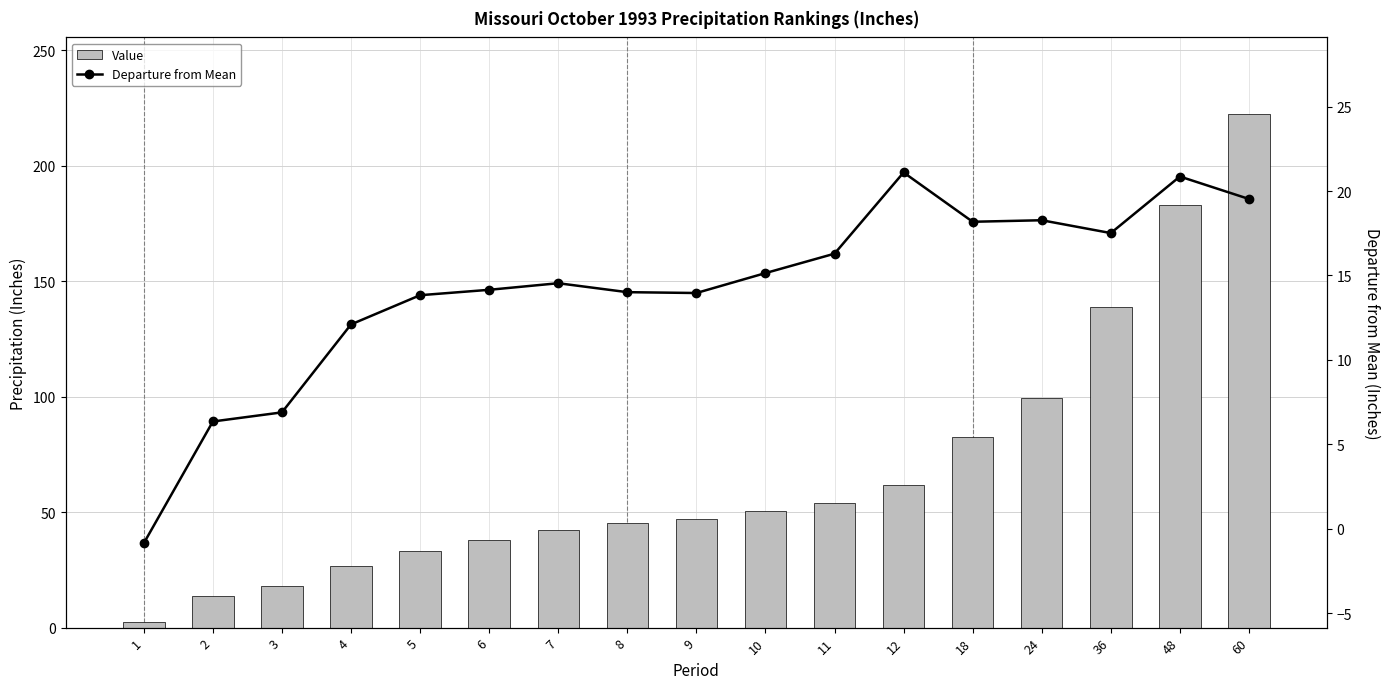

Reading right to left, list all the values displayed in this chart.

Value: 60=222.3	48=183.0	36=139.1	24=99.3	18=82.7	12=61.6	11=53.9	10=50.4	9=47.1	8=45.2	7=42.5	6=38.1	5=33.2	4=26.8	3=17.9	2=13.6	1=2.3
Departure from Mean: 60=19.5	48=20.9	36=17.5	24=18.3	18=18.2	12=21.1	11=16.3	10=15.1	9=14.0	8=14.0	7=14.5	6=14.2	5=13.8	4=12.1	3=6.9	2=6.3	1=-0.9